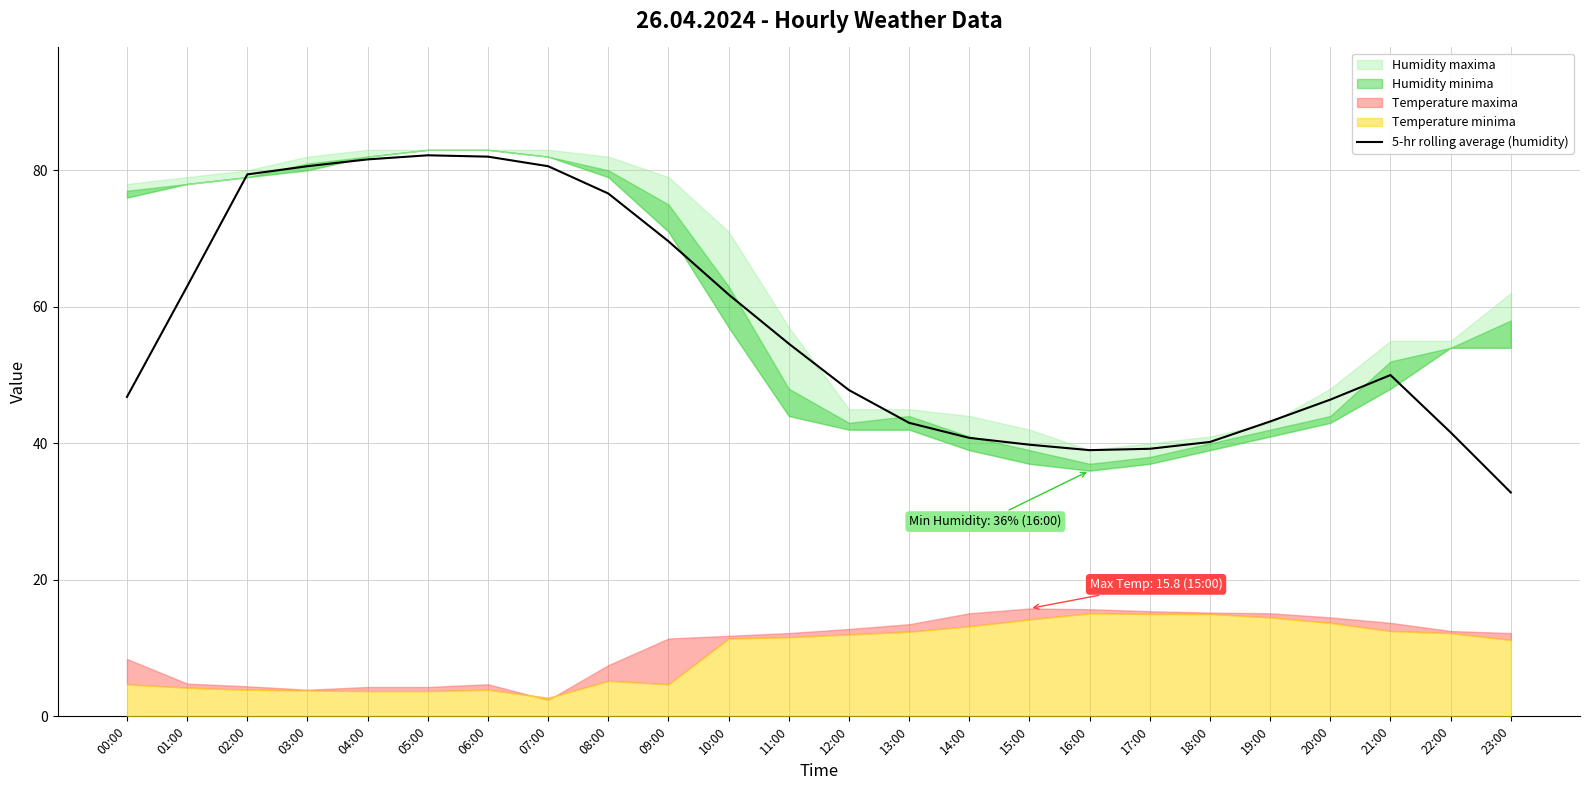

Reading left to right, list all the values displayed in this chart.

46.8	63.0	79.4	80.6	81.6	82.2	82.0	80.6	76.6	69.6	61.8	54.6	47.8	43.0	40.8	39.8	39.0	39.2	40.2	43.2	46.4	50.0	41.6	32.8